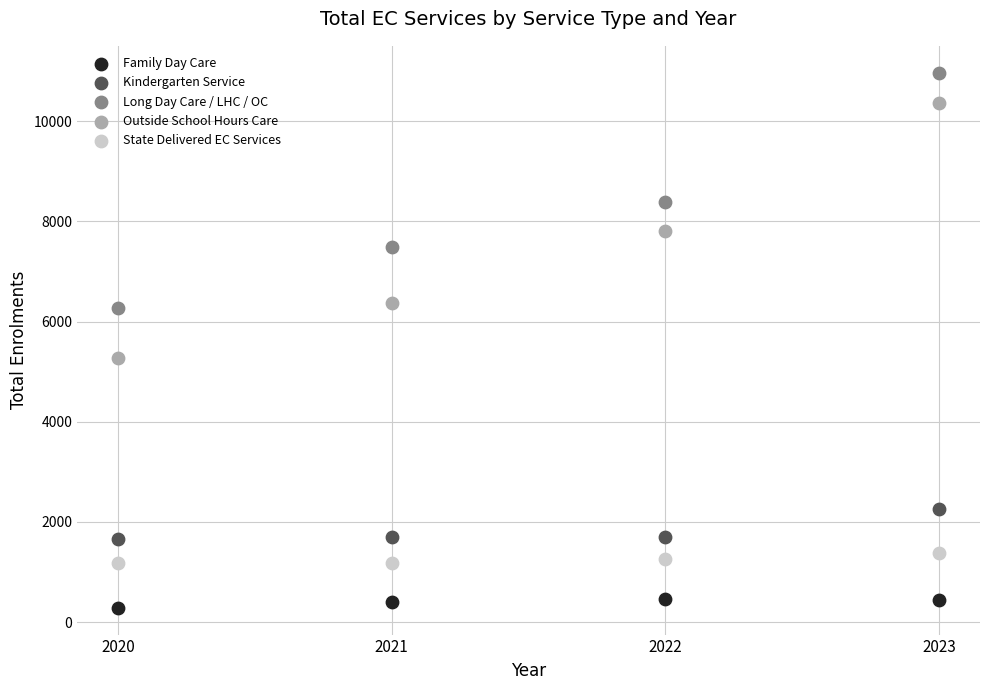

Which series has the widest spread of Y values?

Outside School Hours Care